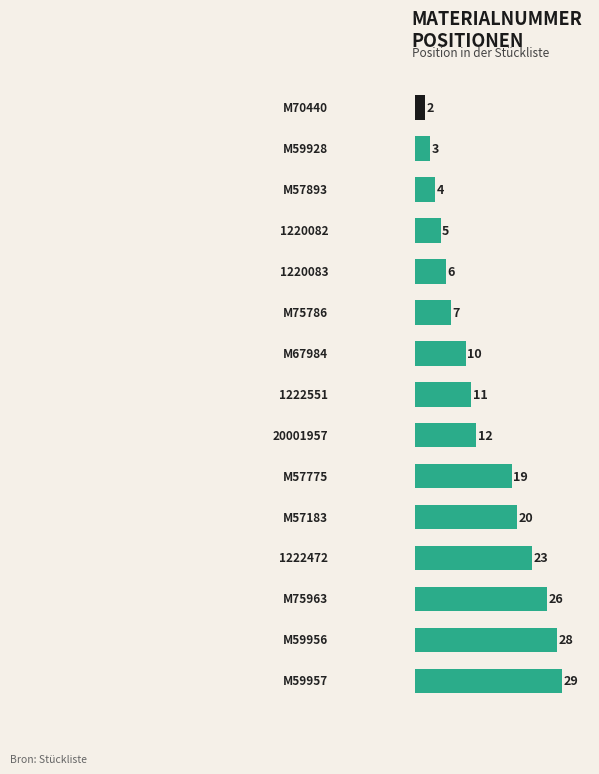

Reading bottom to top, what are all the values shown in this chart?

29	28	26	23	20	19	12	11	10	7	6	5	4	3	2